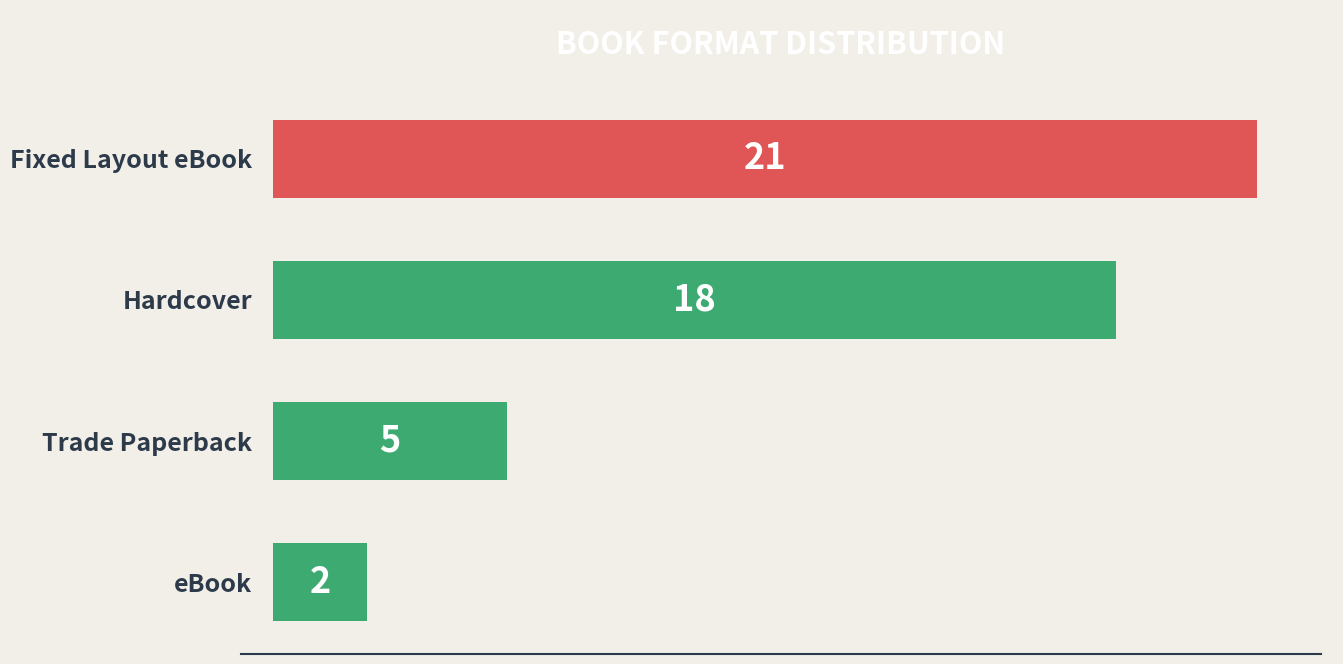

Does the chart contain stacked bars?

No